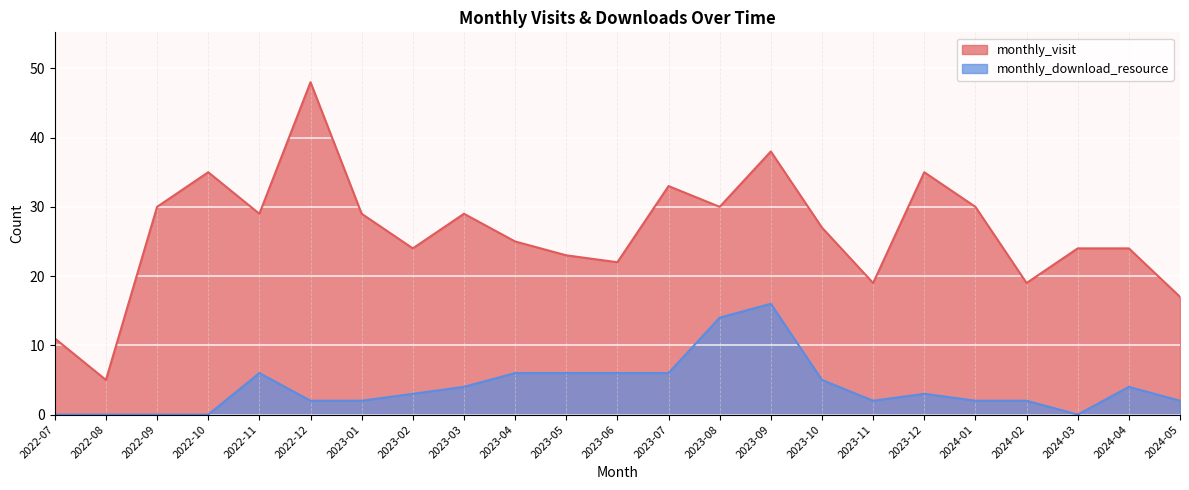

Reading left to right, what are all the values shown in this chart?

monthly_visit: 2022-07=11	2022-08=5	2022-09=30	2022-10=35	2022-11=29	2022-12=48	2023-01=29	2023-02=24	2023-03=29	2023-04=25	2023-05=23	2023-06=22	2023-07=33	2023-08=30	2023-09=38	2023-10=27	2023-11=19	2023-12=35	2024-01=30	2024-02=19	2024-03=24	2024-04=24	2024-05=17
monthly_download_resource: 2022-07=0	2022-08=0	2022-09=0	2022-10=0	2022-11=6	2022-12=2	2023-01=2	2023-02=3	2023-03=4	2023-04=6	2023-05=6	2023-06=6	2023-07=6	2023-08=14	2023-09=16	2023-10=5	2023-11=2	2023-12=3	2024-01=2	2024-02=2	2024-03=0	2024-04=4	2024-05=2